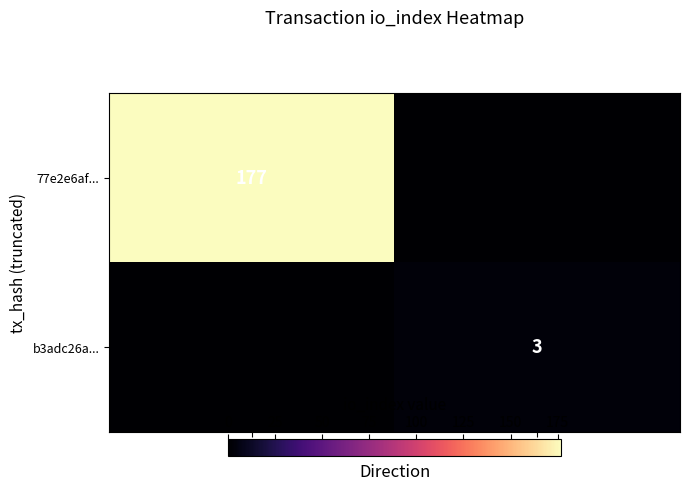

Is it true that 77e2e6af... equals 276 at -1?

False